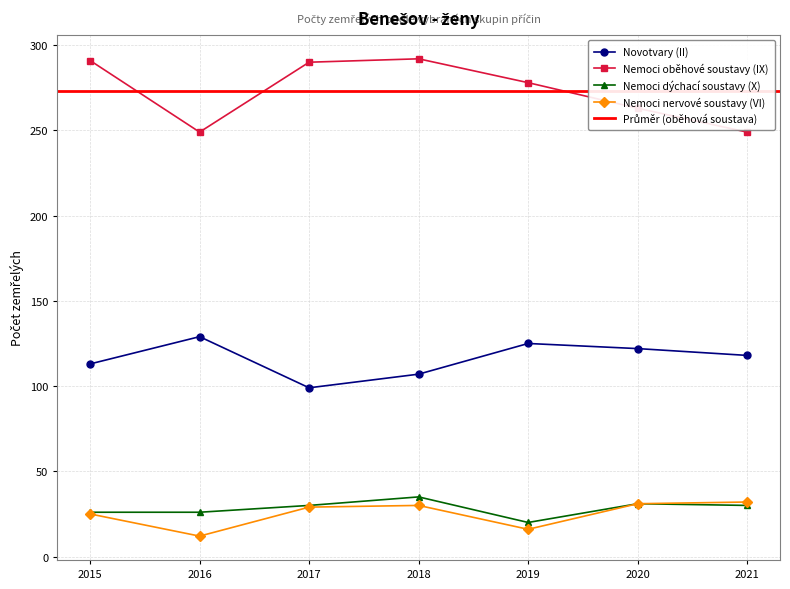

At which category is the sum across all series the highest?

2018